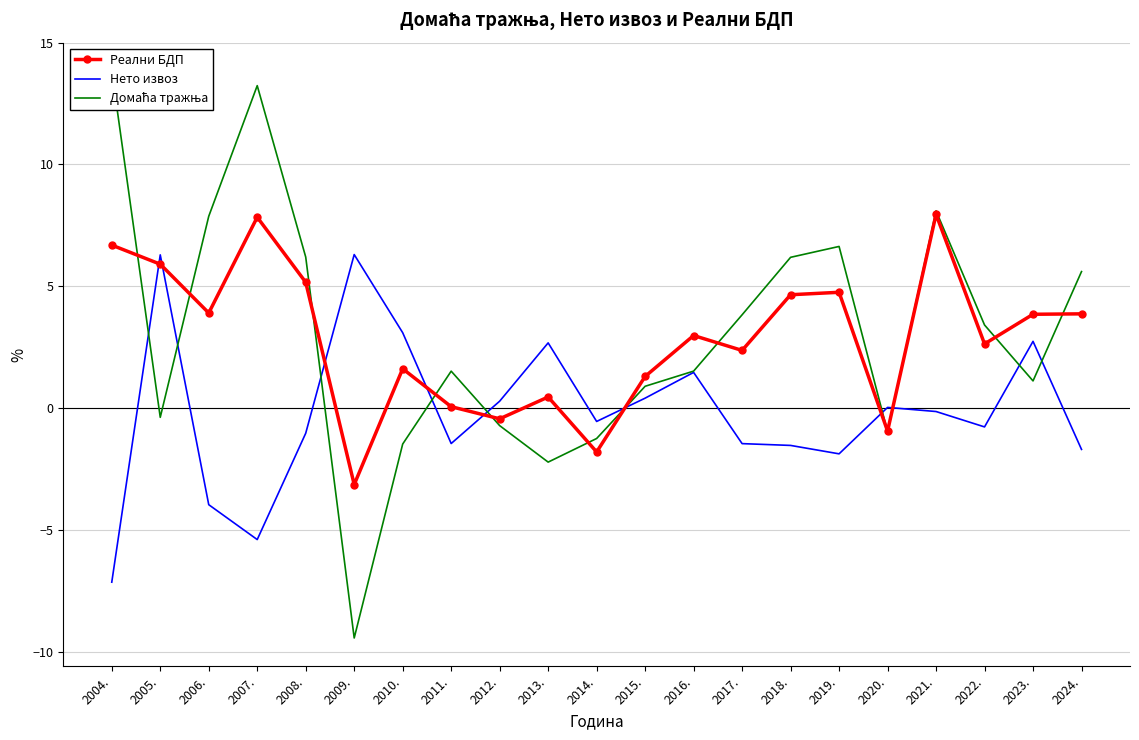

Reading left to right, transcribe all the data shown in this chart.

Реални БДП: 2004.=6.7	2005.=5.9	2006.=3.9	2007.=7.8	2008.=5.2	2009.=-3.1	2010.=1.6	2011.=0.1	2012.=-0.4	2013.=0.5	2014.=-1.8	2015.=1.3	2016.=3.0	2017.=2.4	2018.=4.6	2019.=4.8	2020.=-1.0	2021.=7.9	2022.=2.6	2023.=3.8	2024.=3.9
Нето извоз: 2004.=-7.2	2005.=6.3	2006.=-4.0	2007.=-5.4	2008.=-1.0	2009.=6.3	2010.=3.1	2011.=-1.5	2012.=0.3	2013.=2.7	2014.=-0.6	2015.=0.4	2016.=1.5	2017.=-1.5	2018.=-1.5	2019.=-1.9	2020.=0.0	2021.=-0.1	2022.=-0.8	2023.=2.7	2024.=-1.7
Домаћа тражња: 2004.=13.8	2005.=-0.4	2006.=7.9	2007.=13.2	2008.=6.2	2009.=-9.4	2010.=-1.5	2011.=1.5	2012.=-0.7	2013.=-2.2	2014.=-1.3	2015.=0.9	2016.=1.5	2017.=3.8	2018.=6.2	2019.=6.6	2020.=-1.0	2021.=8.1	2022.=3.4	2023.=1.1	2024.=5.6